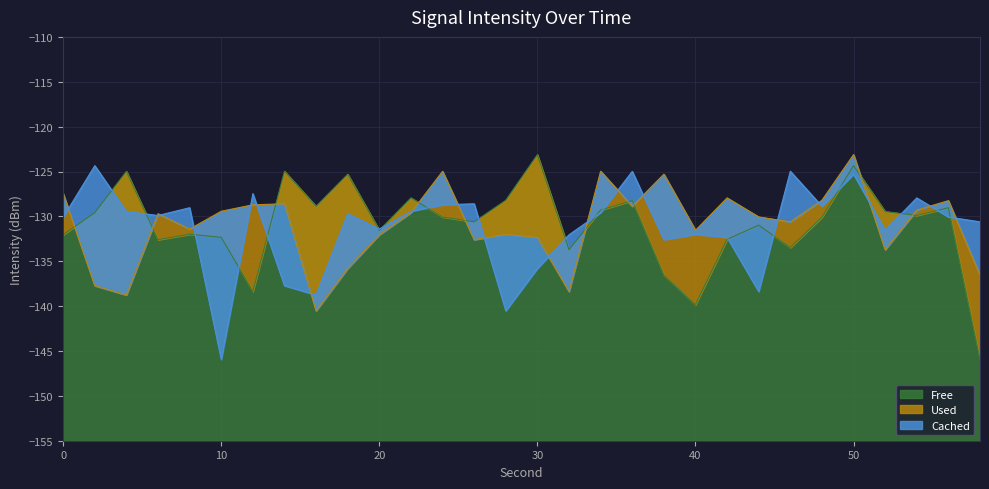

What is the value of the intensity_2 point at the 17th from the left?

-138.4